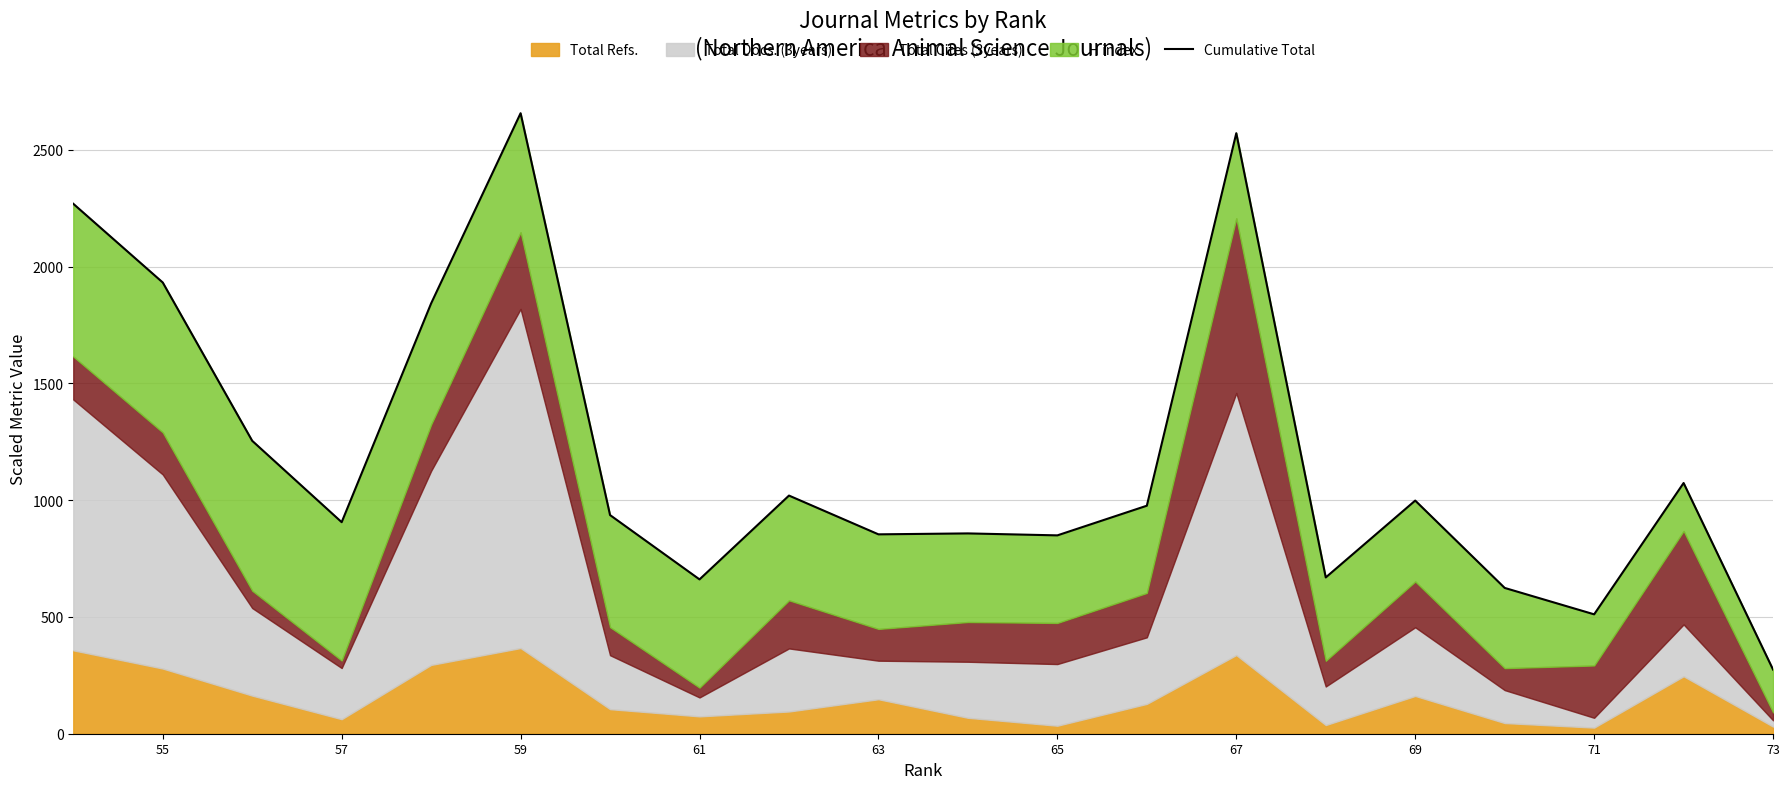

What is the difference between the second highest and minimum values?

2296.9